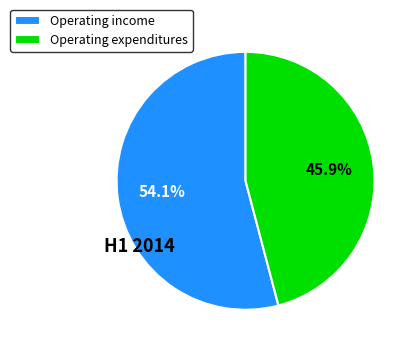

Rank the categories by value from lowest to highest.

Operating expenditures, Operating income